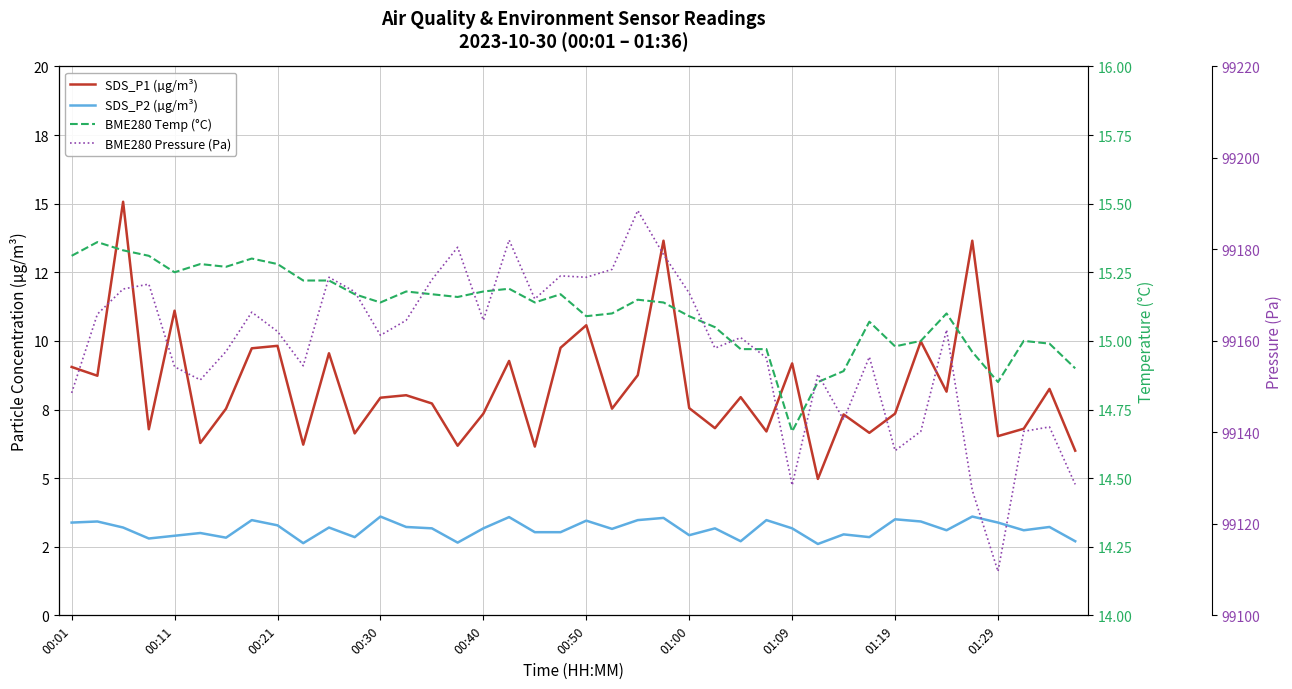

At 01:00, list the series in order from largest to smallest.

BME280 Pressure (Pa), BME280 Temp (°C), SDS_P1 (µg/m³), SDS_P2 (µg/m³)